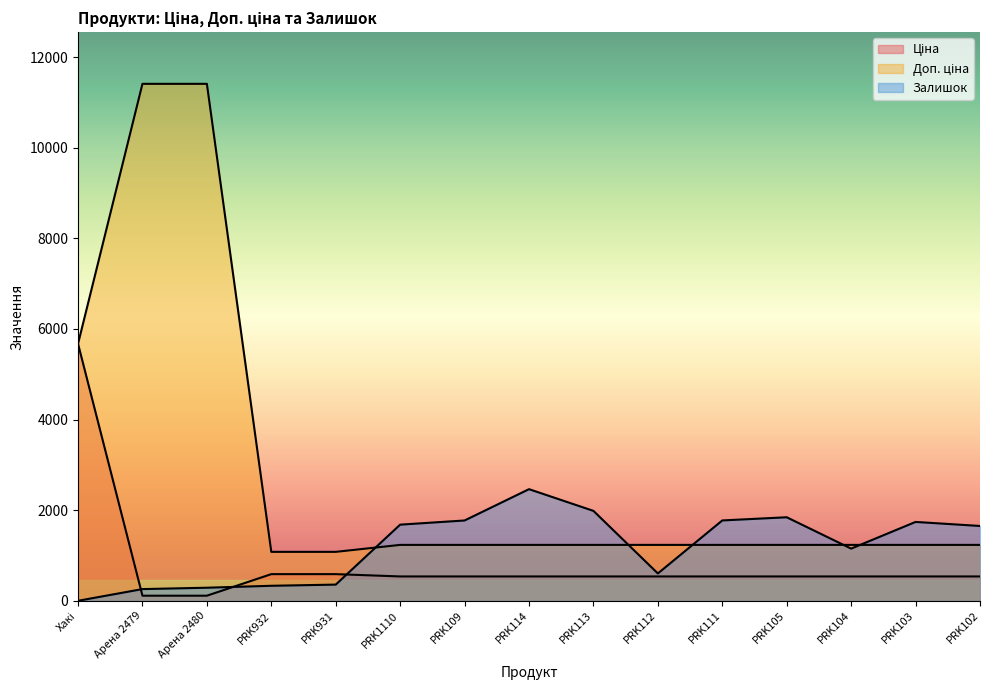

What is the label of the 1st point from the left?

Хакі